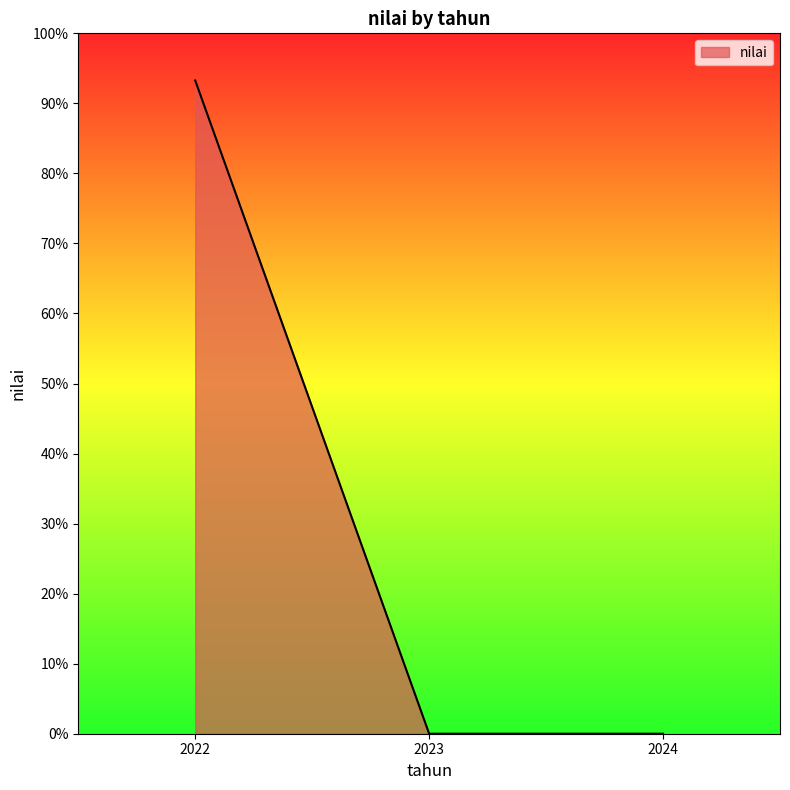

Count the number of categories in the chart.

3